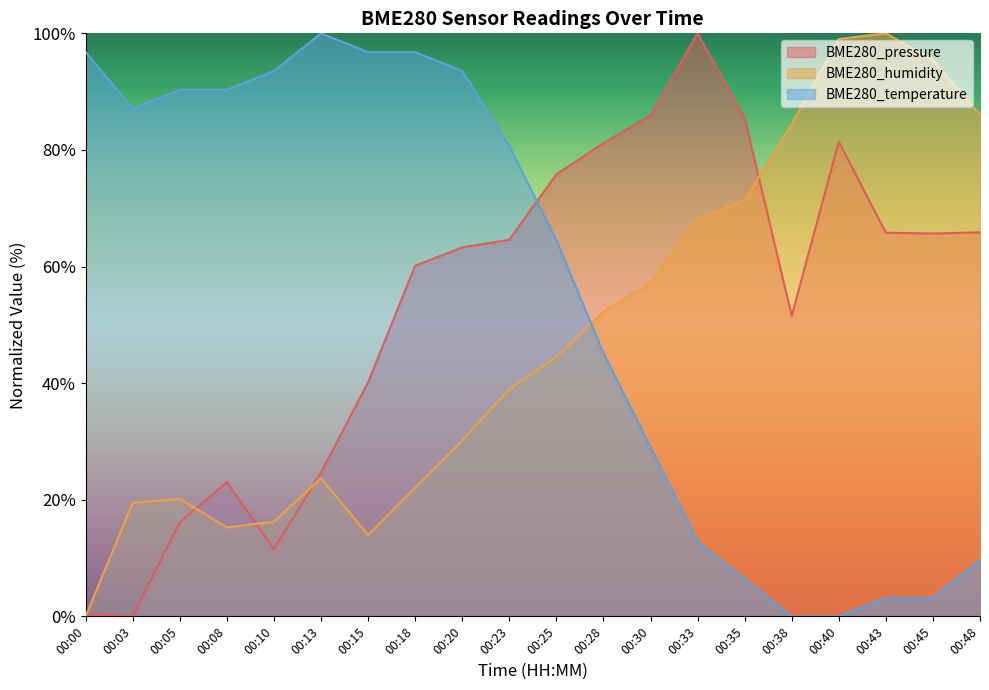

At which category does the chart reach its minimum across all series?

00:03